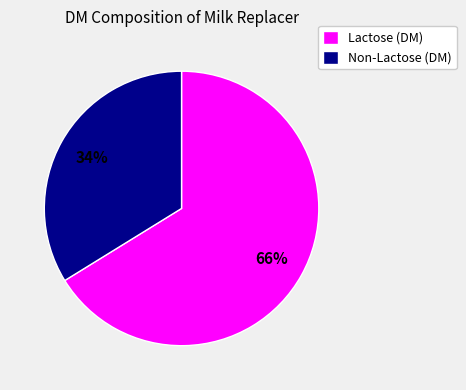

How many slices are in this pie chart?

2